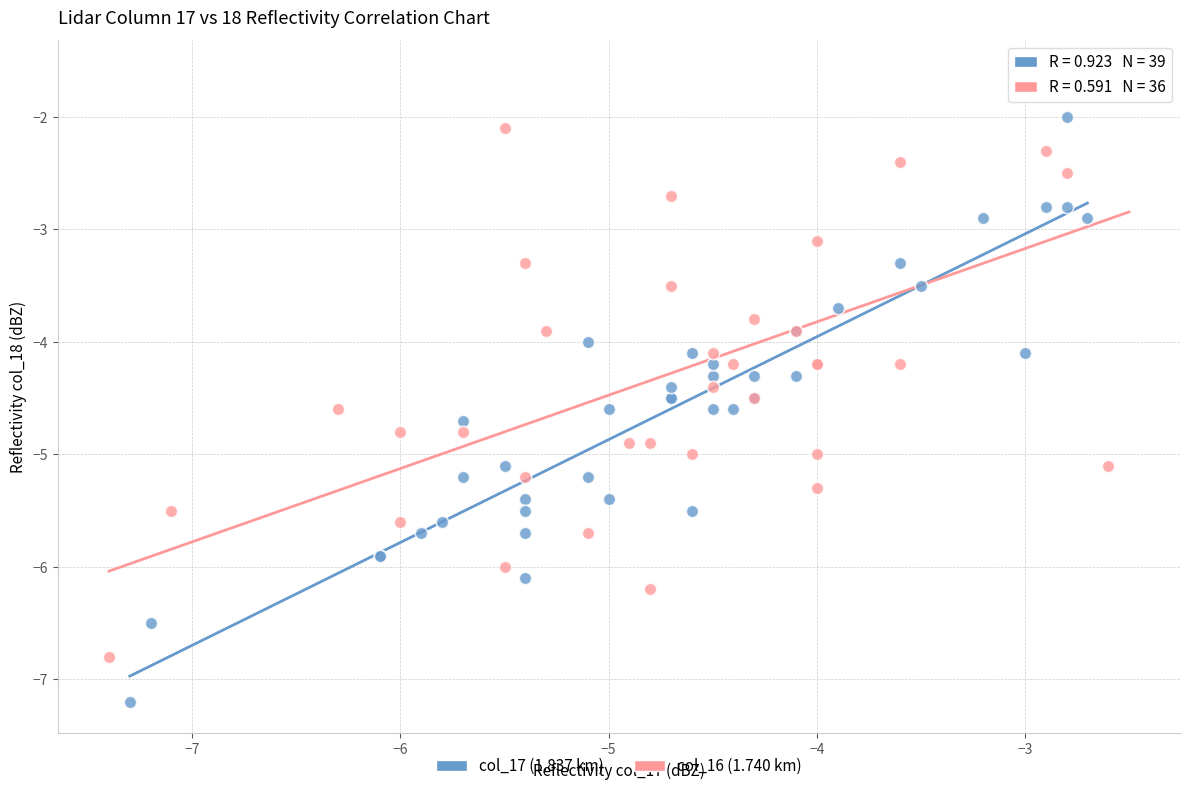

Which series contains the lowest Y value?

col_17 (1.837 km)